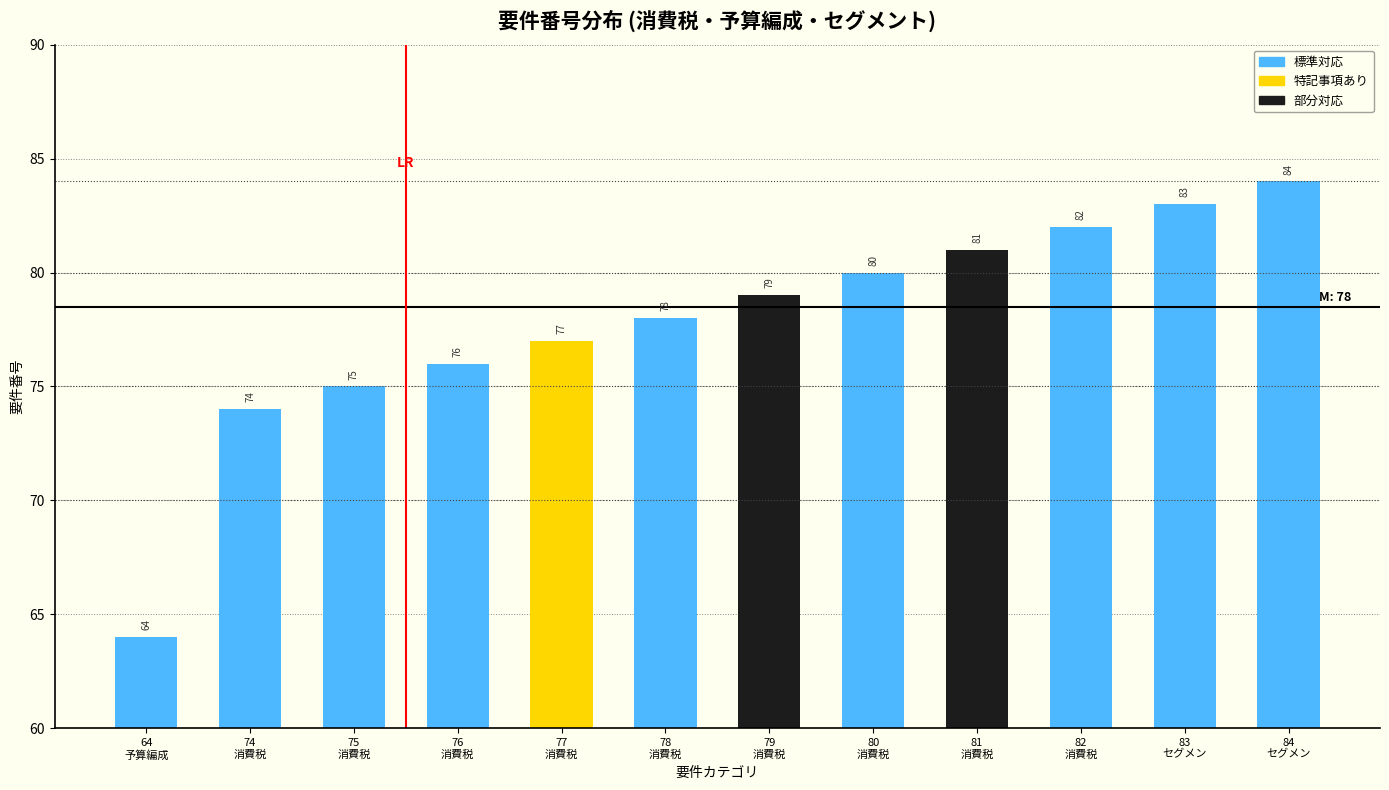

Count the number of data series in this chart.

1